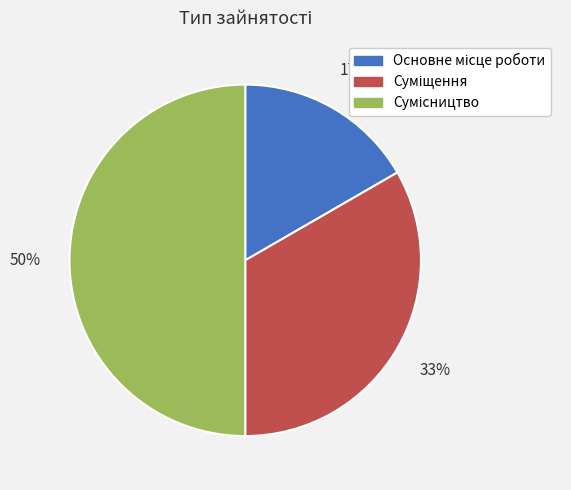

To the nearest percent, what is the difference between the largest and smallest slice percentages?

33%